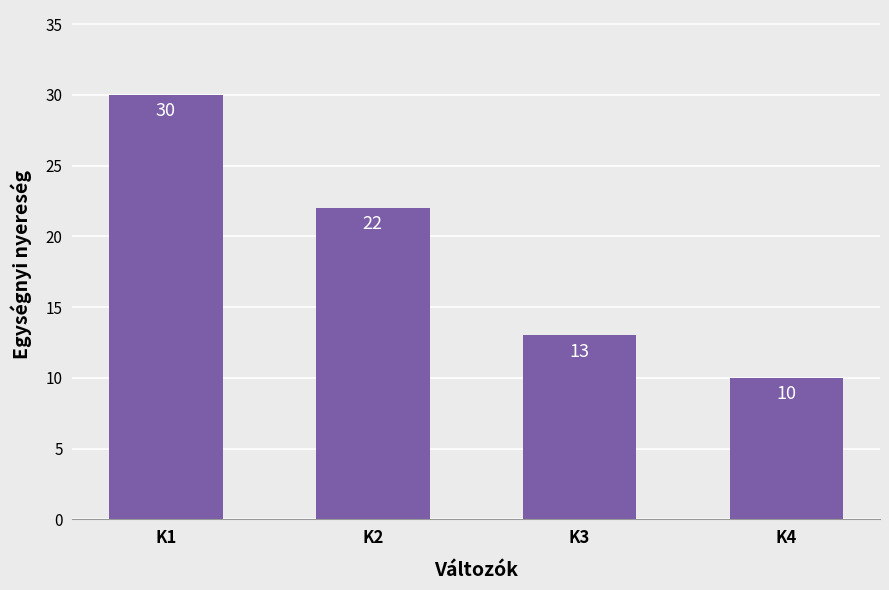

Which has a higher value, K4 or K3?

K3